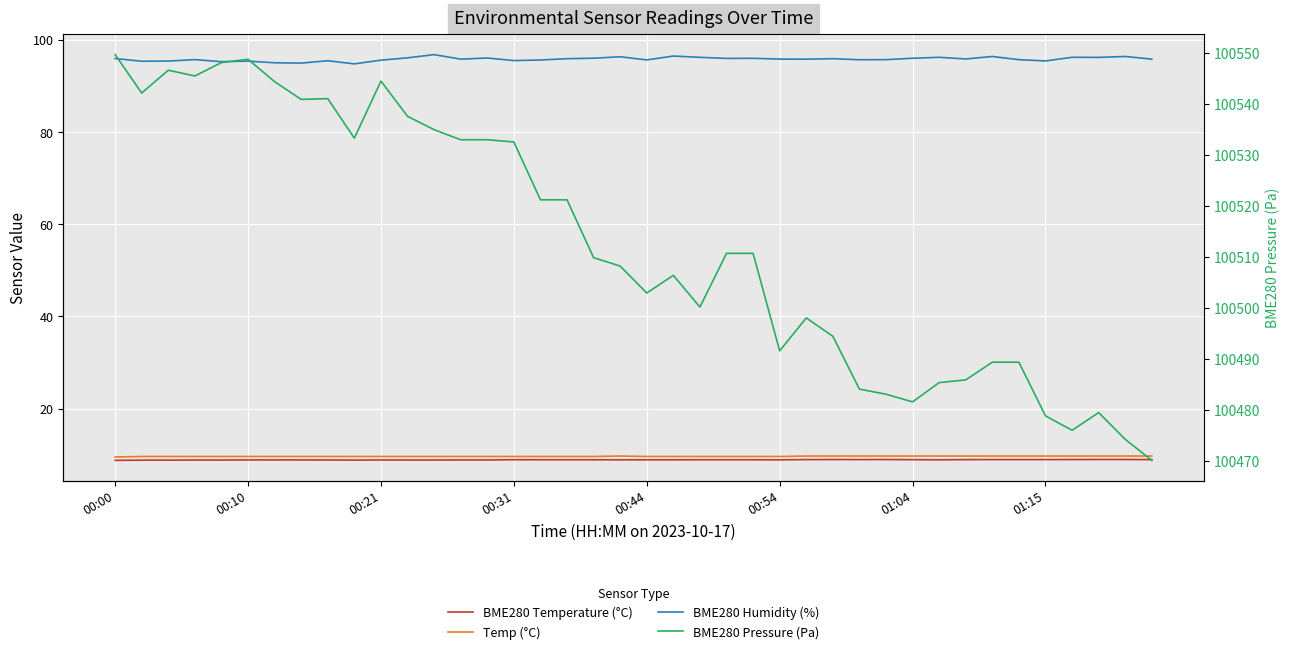

Rank the series at 01:15 from lowest to highest value.

BME280 Temperature (°C), Temp (°C), BME280 Humidity (%), BME280 Pressure (Pa)